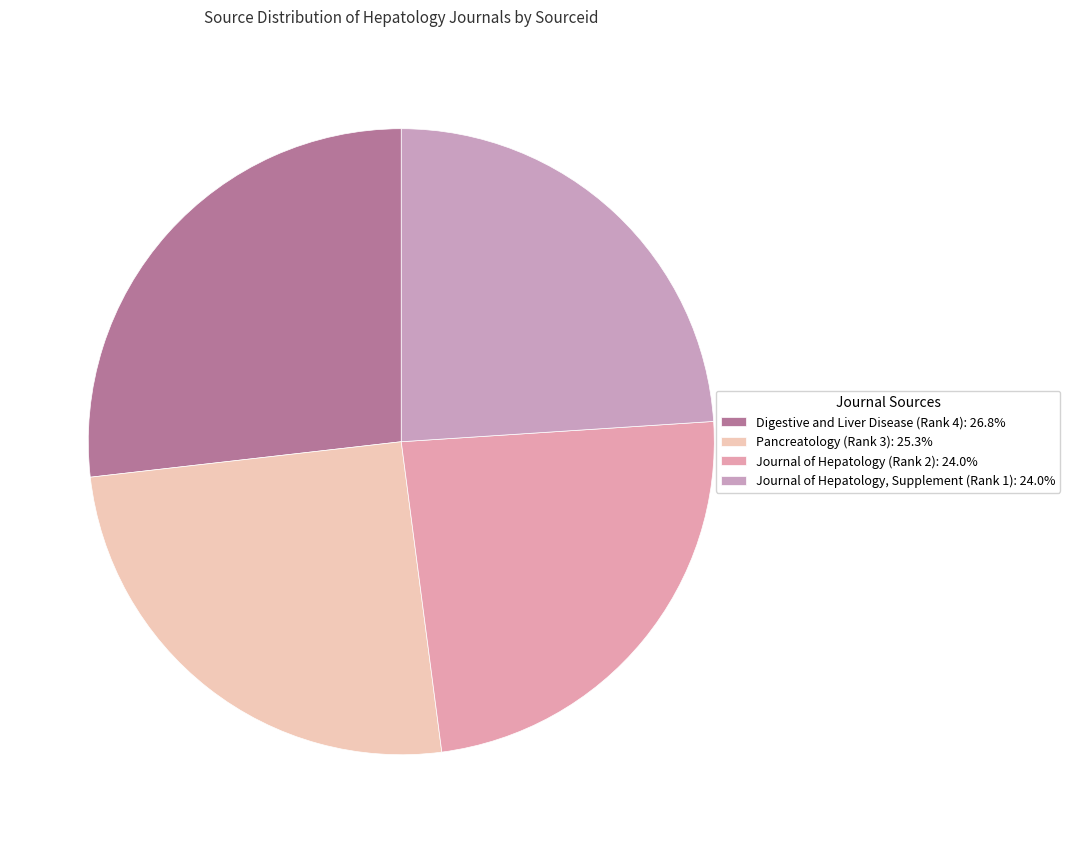

How many slices are in this pie chart?

4